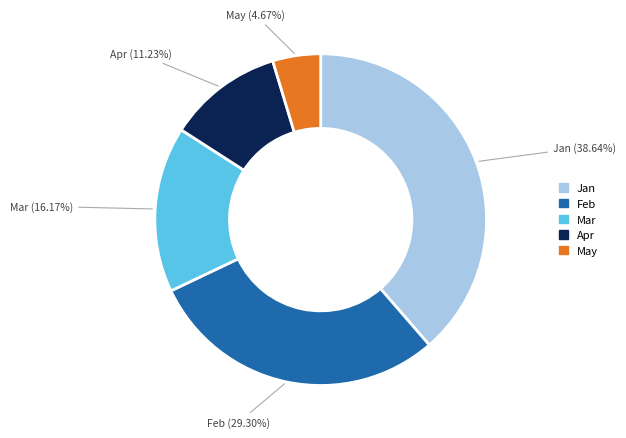

What is the ratio of the value at May to the value at Feb?

0.2